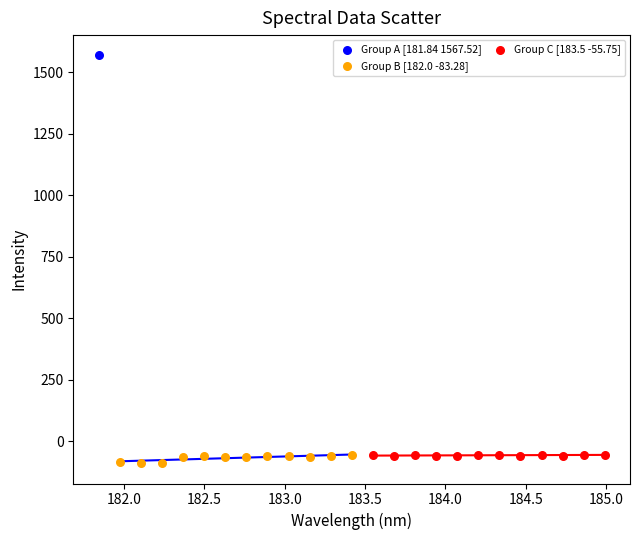

Which series contains the lowest Y value?

Group B [182.0 -83.28]